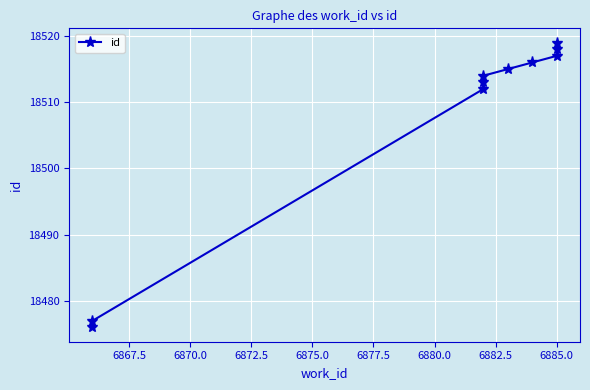

How many distinct data groups are displayed?

1